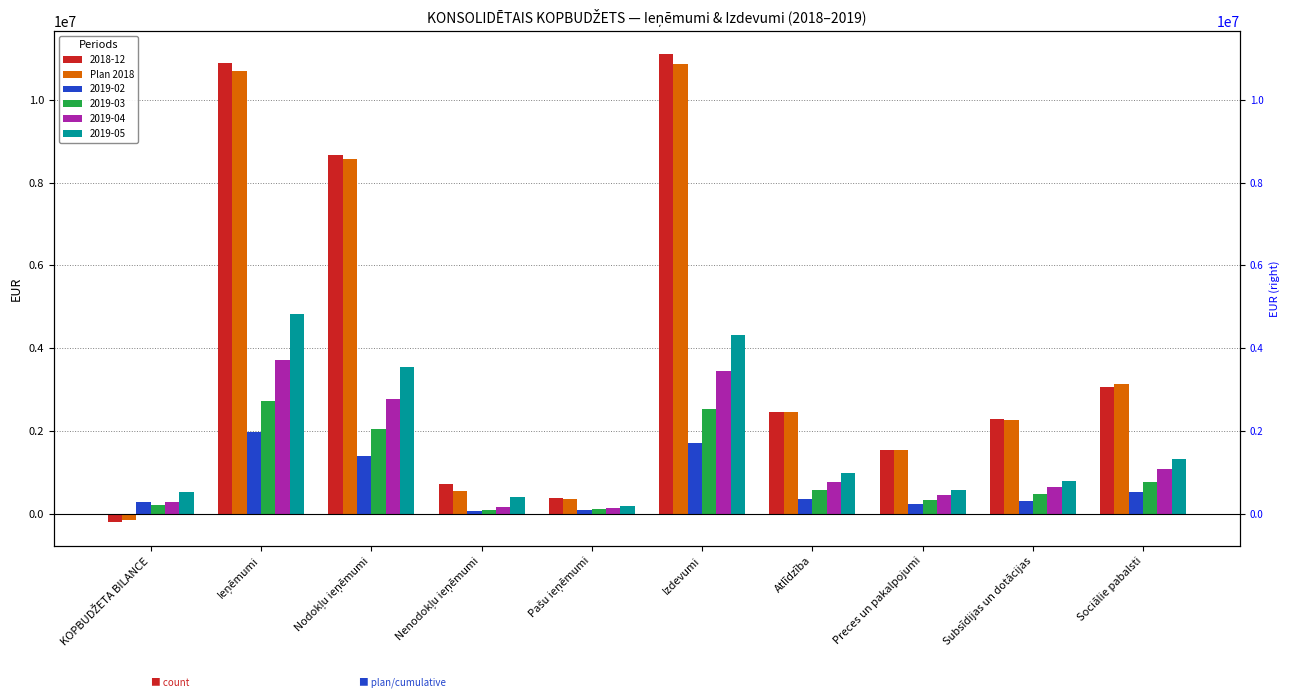

Where is the data nearest to the value 5348750?

Sociālie pabalsti